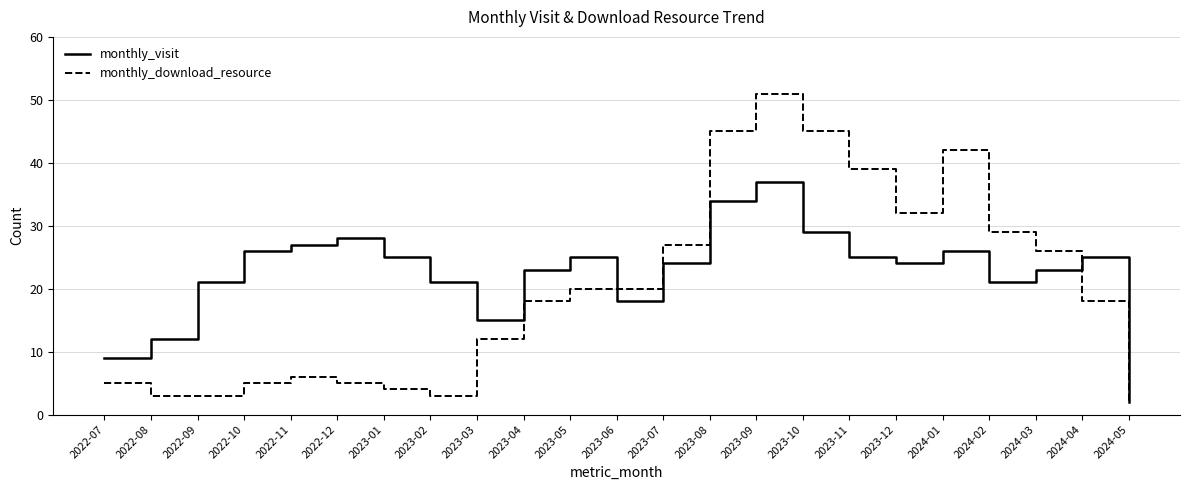

At 2023-06, list the series in order from smallest to largest.

monthly_visit, monthly_download_resource